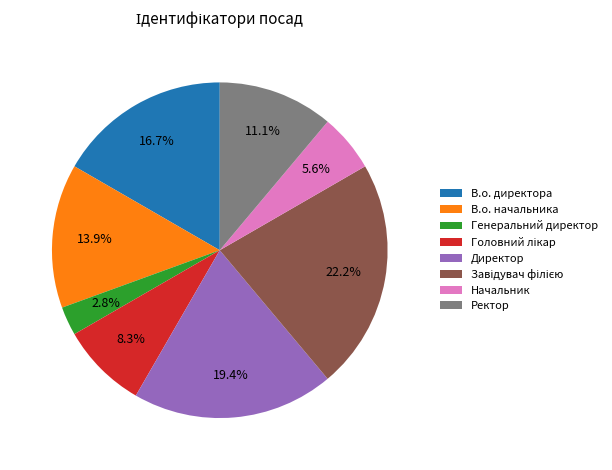

Is Ректор the majority of the pie?

No